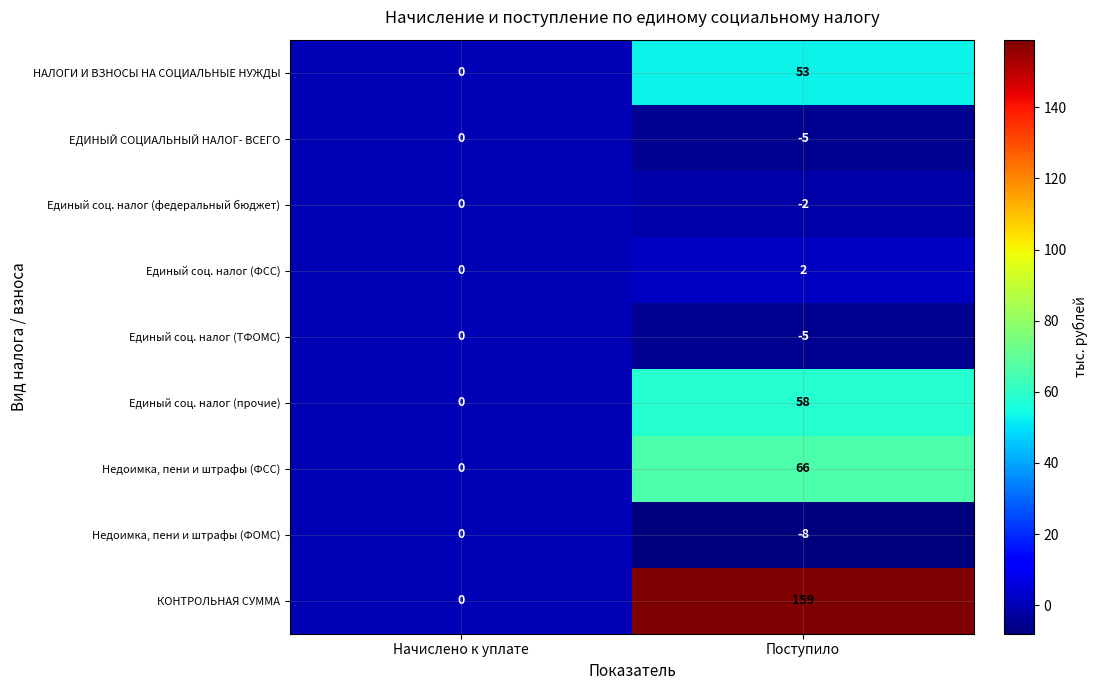

What is the sum of all Единый соц. налог (ТФОМС) values?

-5